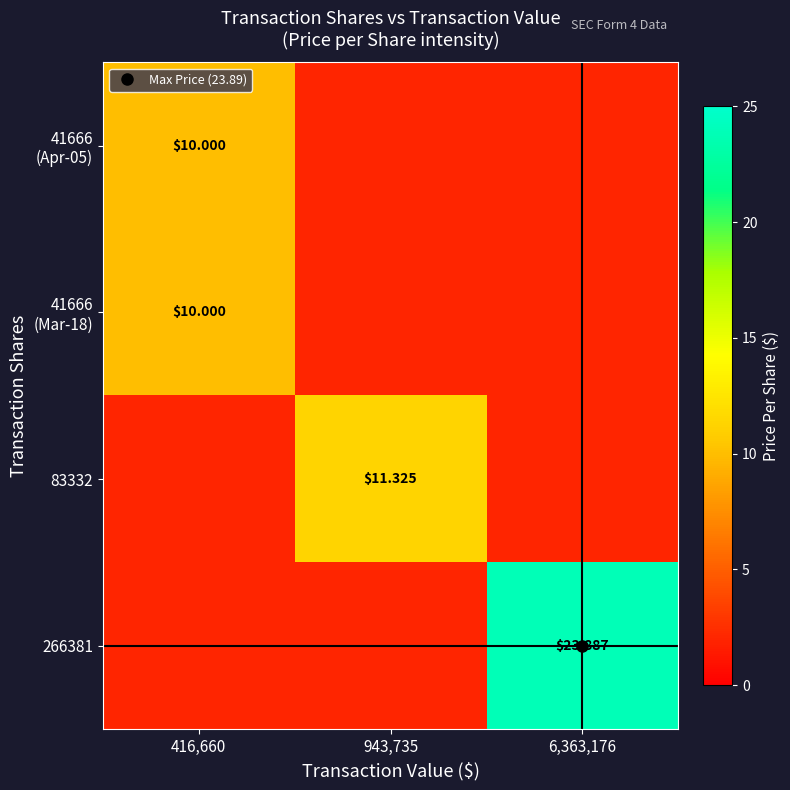

At which label is 83332 closest to 6?

416,660